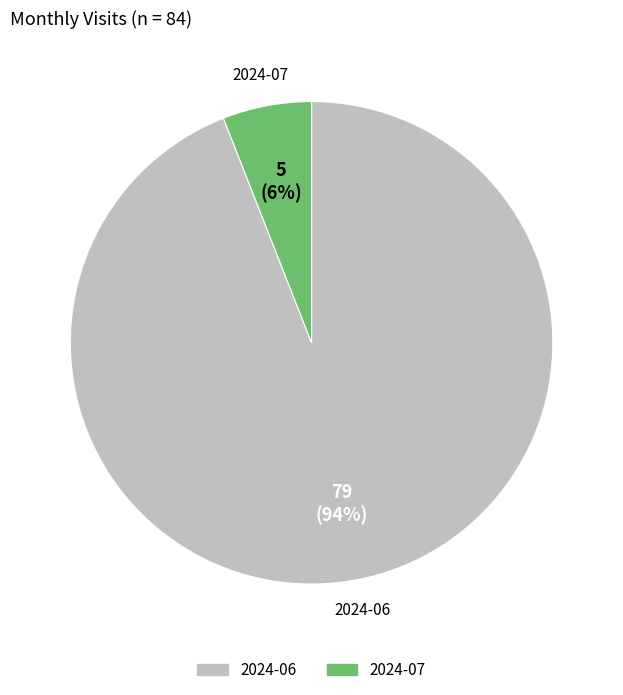

The 2024-06 slice represents 99% of the pie. True or false?

False